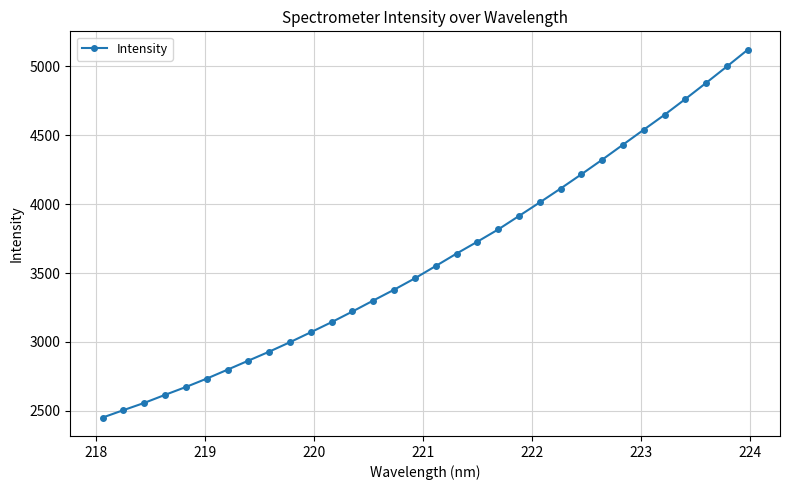

What is the difference between the second highest and second lowest values?

2493.8